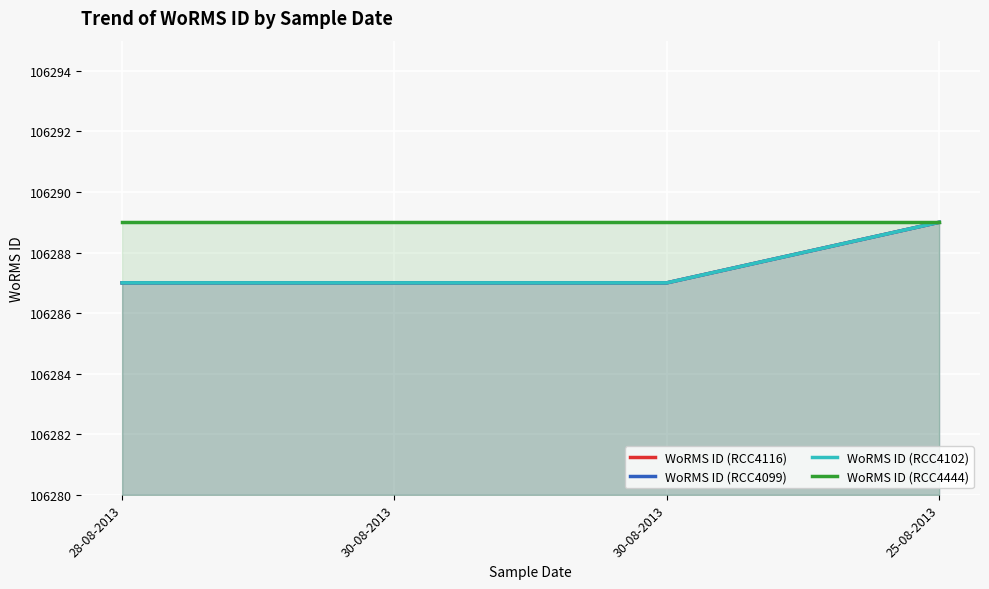

What is the value of the WoRMS ID (RCC4116) point at the 1st from the left?

106287